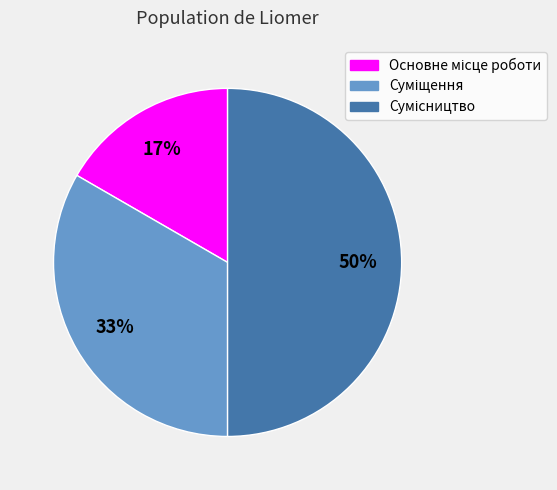

To the nearest percent, what is the difference between the largest and smallest slice percentages?

33%